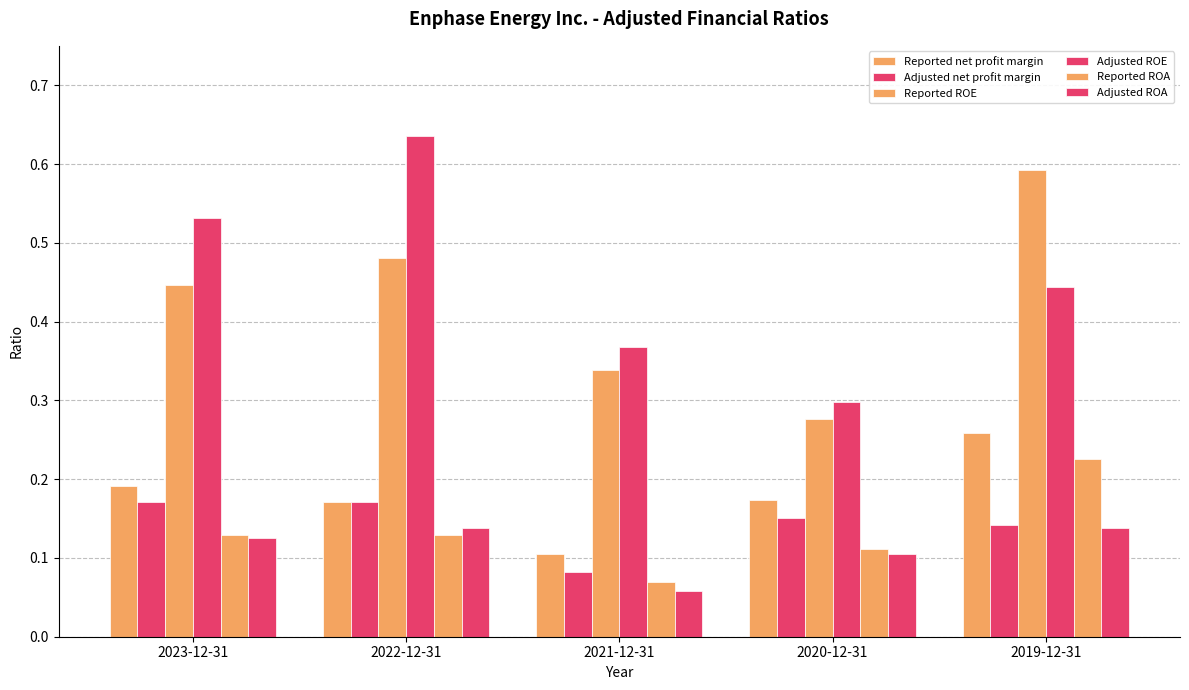

What is the sum of the Reported net profit margin values at 2022-12-31 and 2021-12-31?

0.3